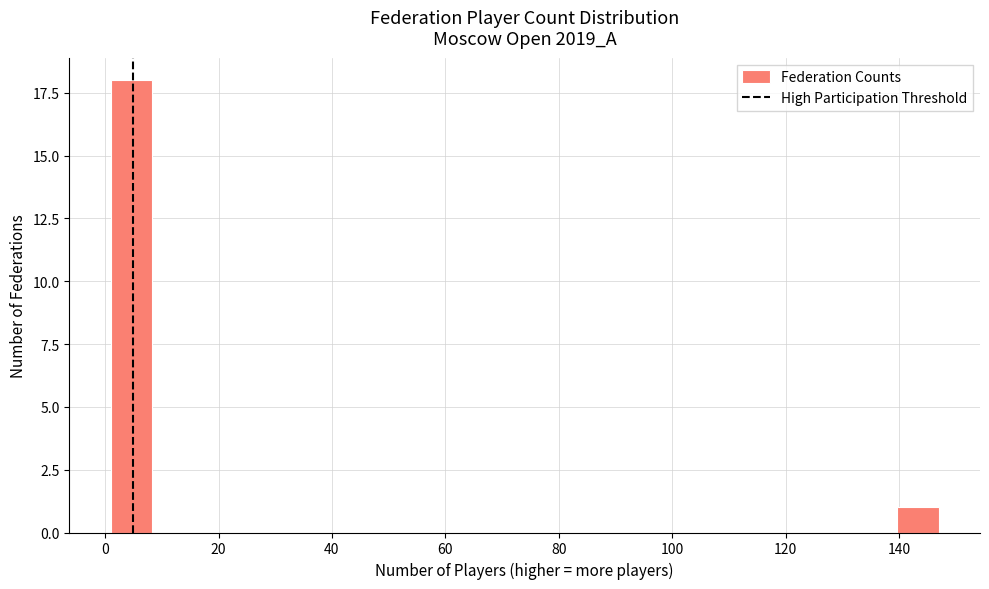

Read against the x-axis, roughly where is the centre of the tallest bar?

4